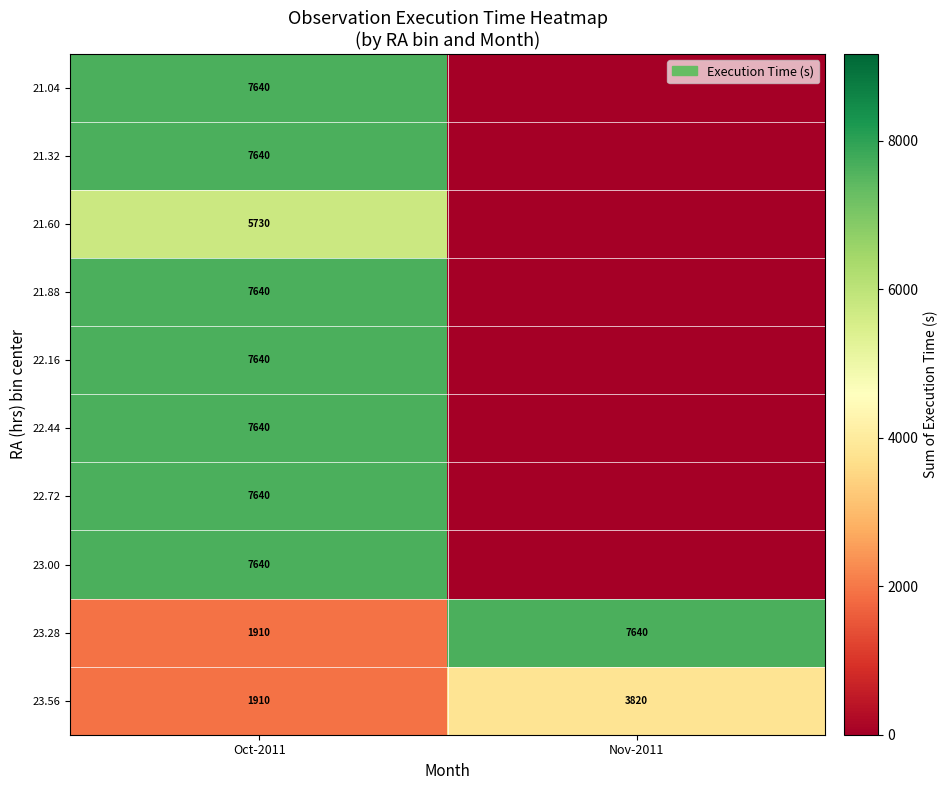

What is the average value of the 23.28 series?

4775